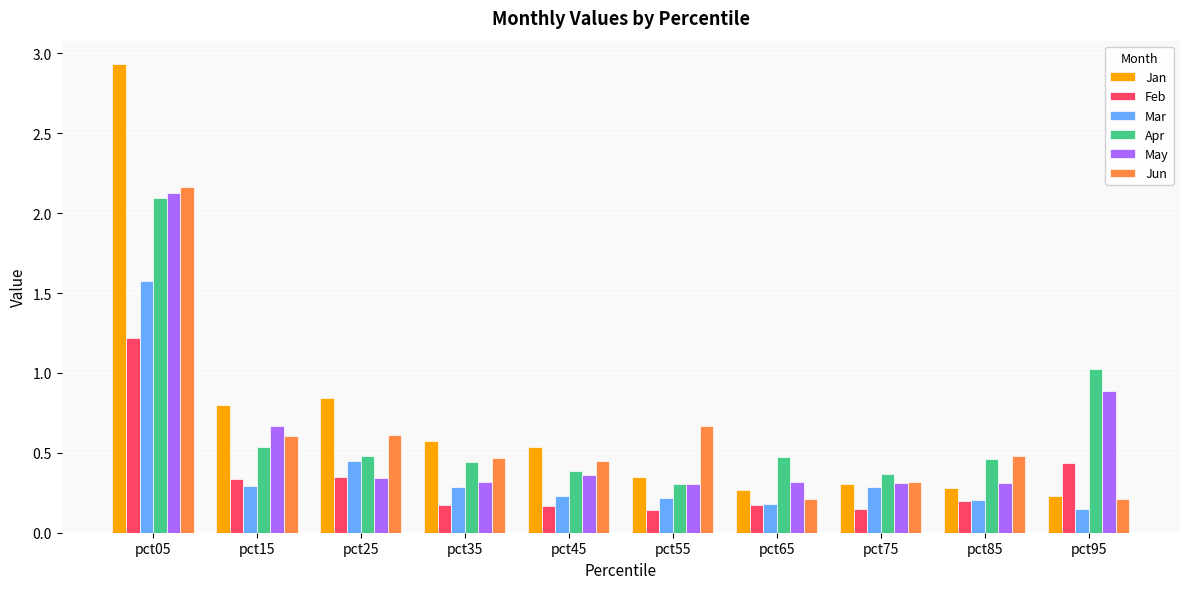

The Apr series shows 0.5 at pct65. True or false?

True